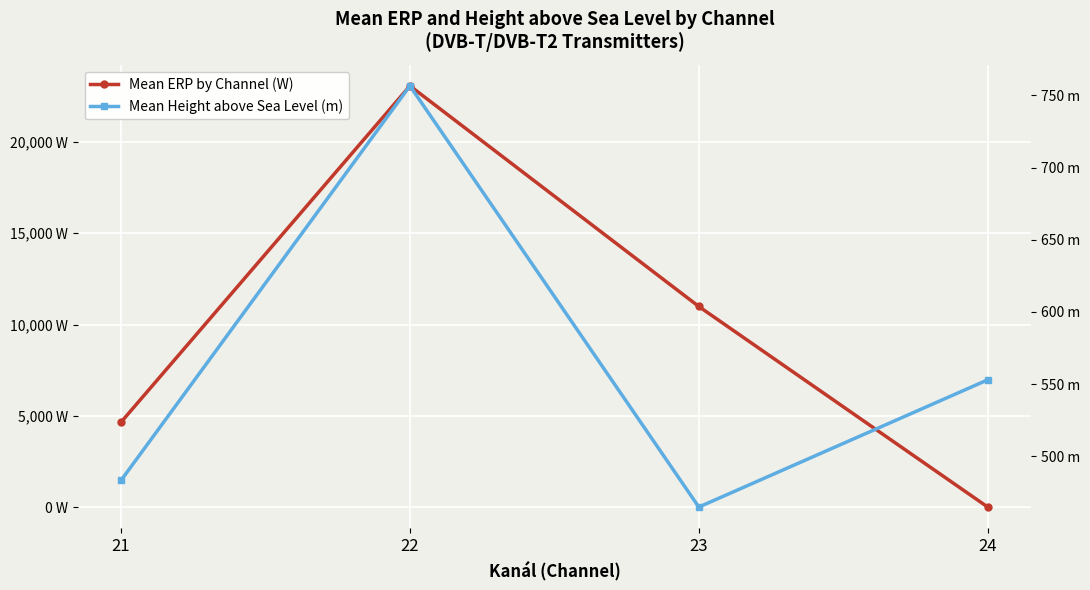

What is the total value across all series at 24?

578.0